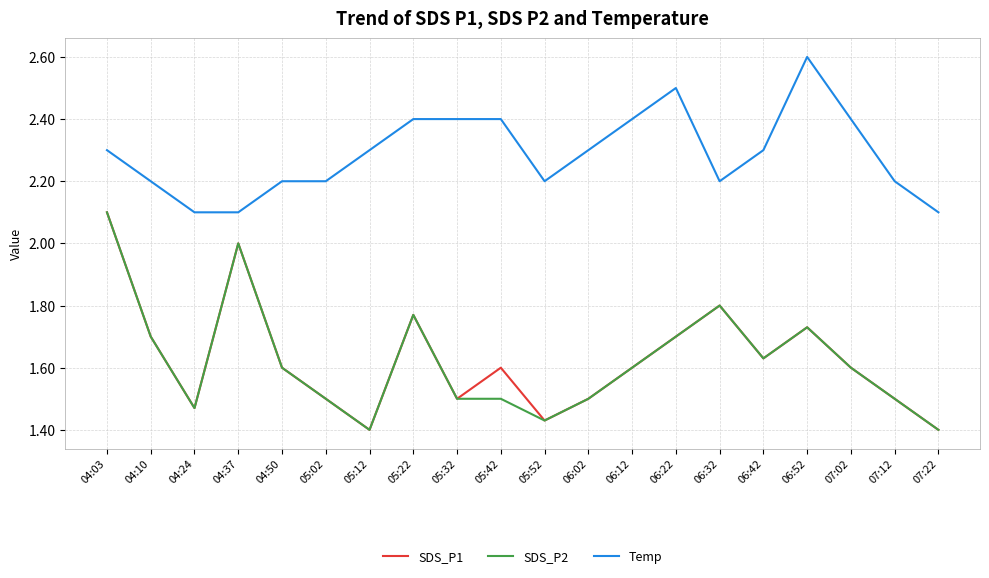

At which category is the sum across all series the highest?

04:03